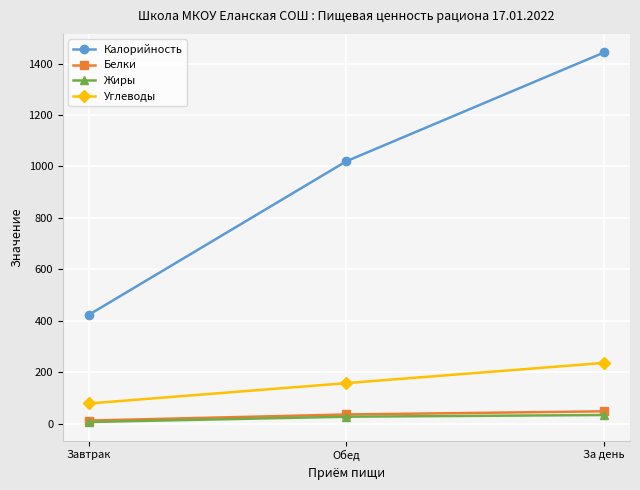

What is the total value across all series at Завтрак?

520.5